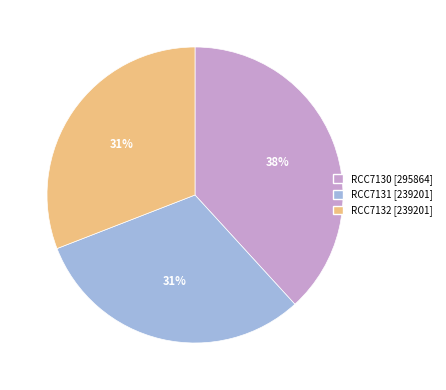

To the nearest percent, what is the average slice percentage?

33%